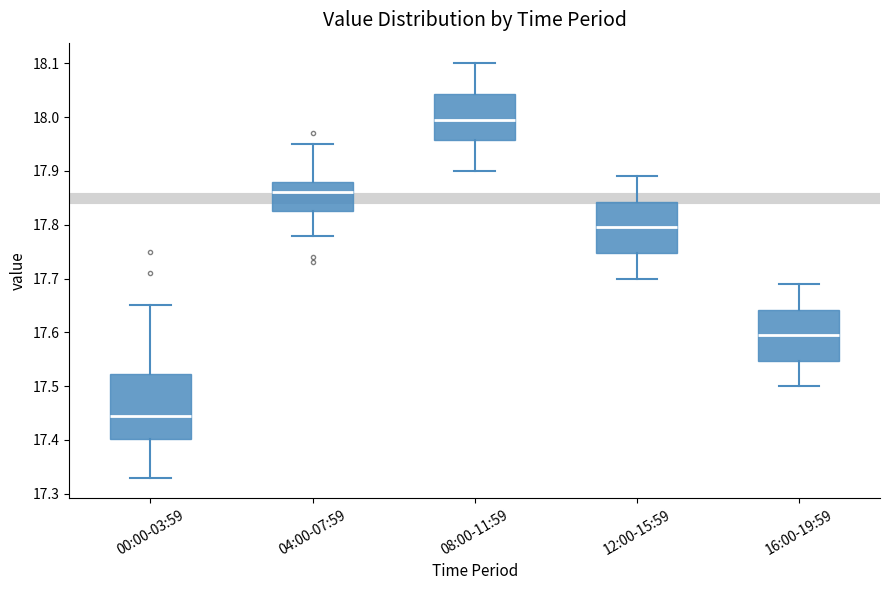

Where is the lower edge of the box for 00:00-03:59 on the y-axis? The values are not printed on the chart, so give them approximately, as read against the axis.

17.40